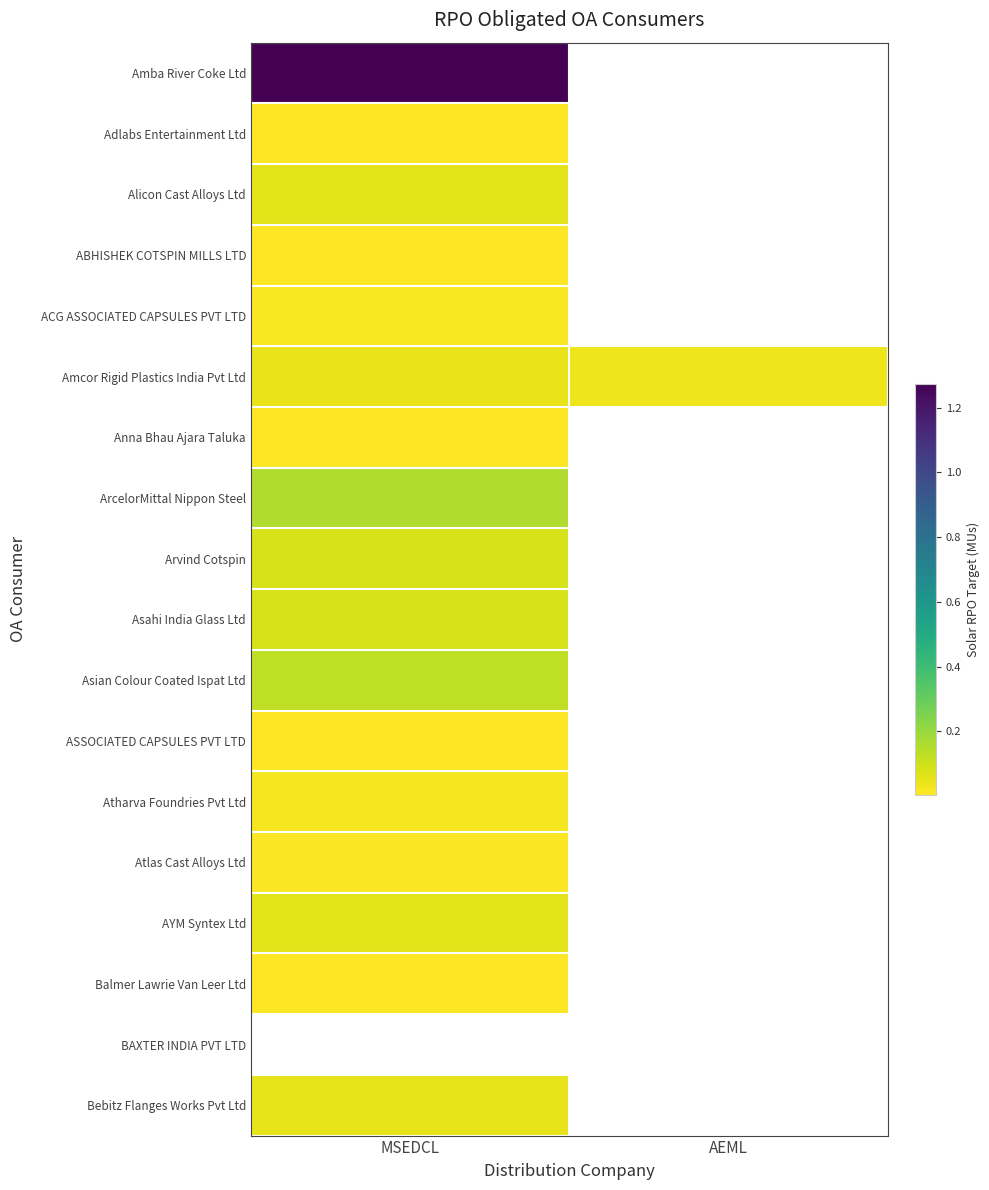

Count the number of data series in this chart.

18